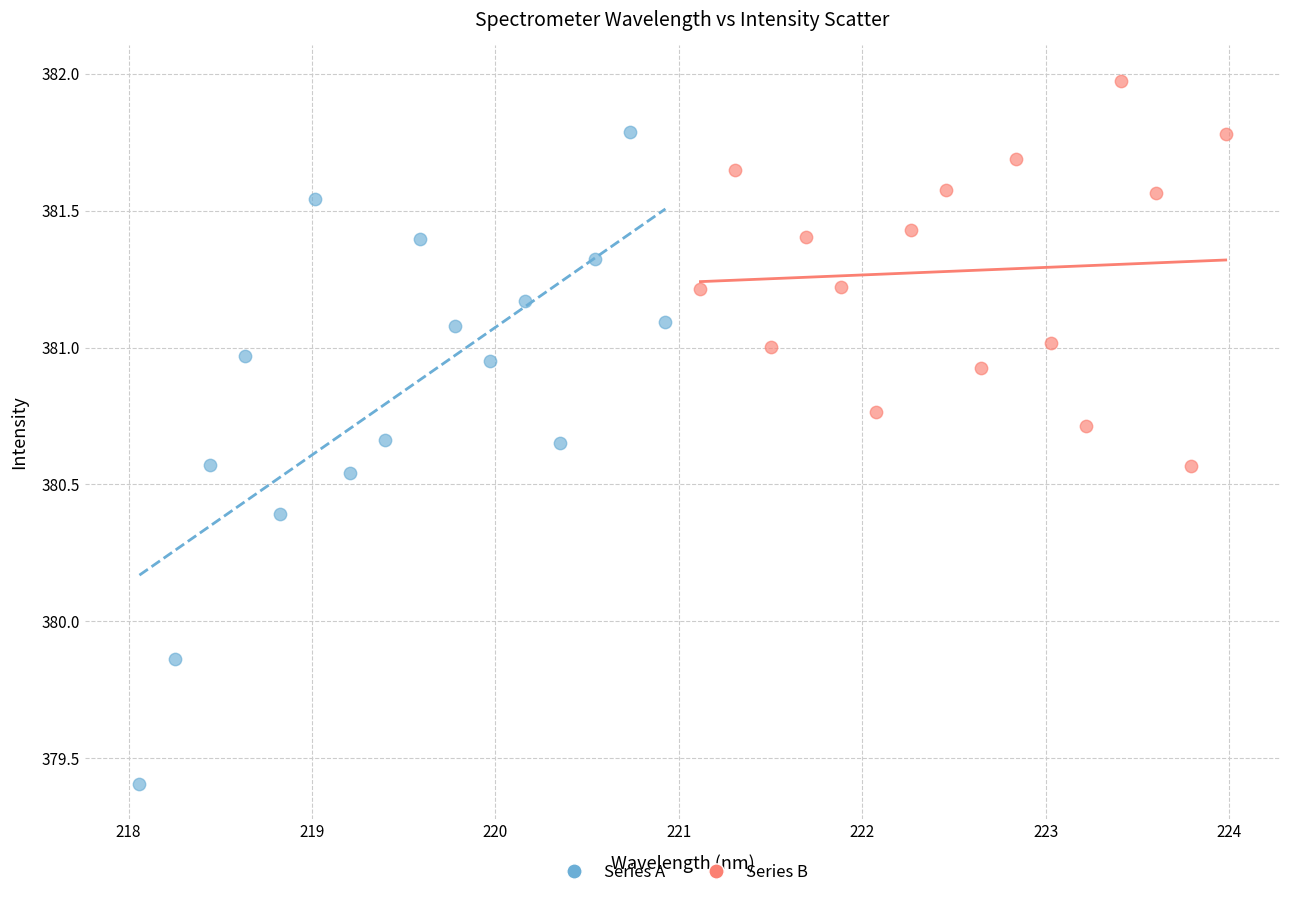

Which series contains the highest Y value?

Series B